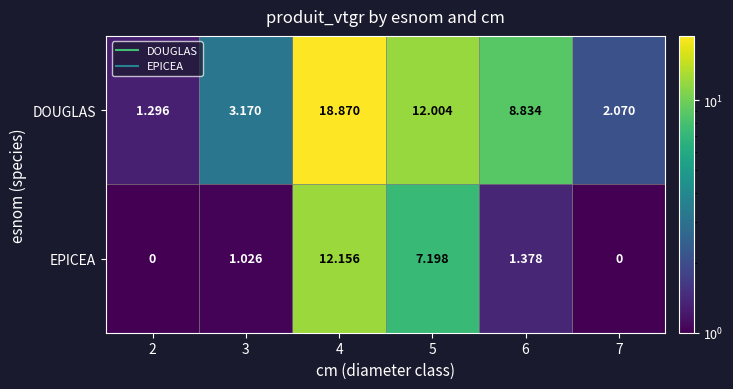

Which series has the widest spread of values?

DOUGLAS